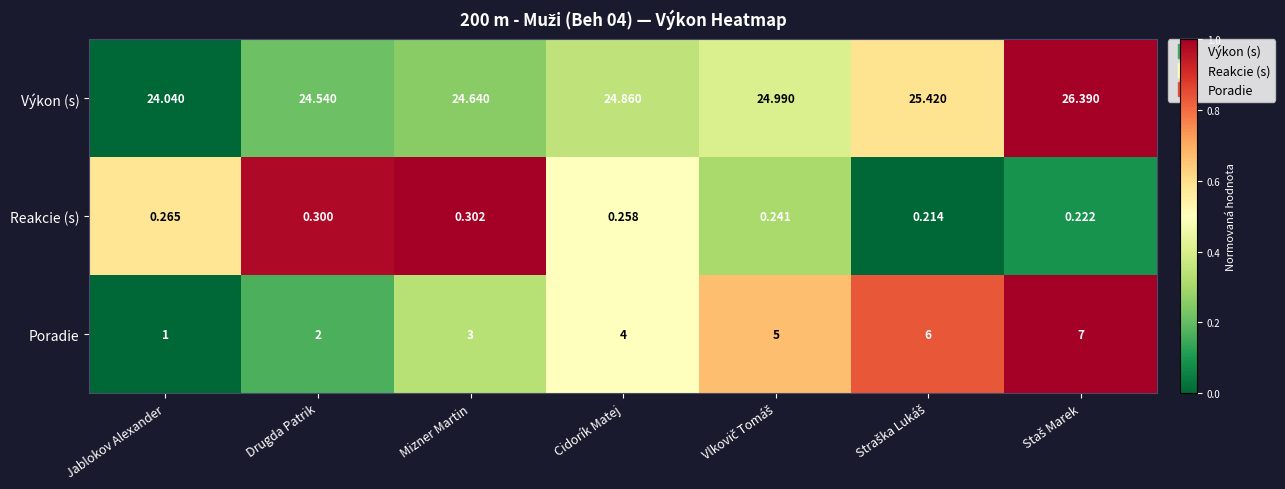

How many data points does each series have?

7